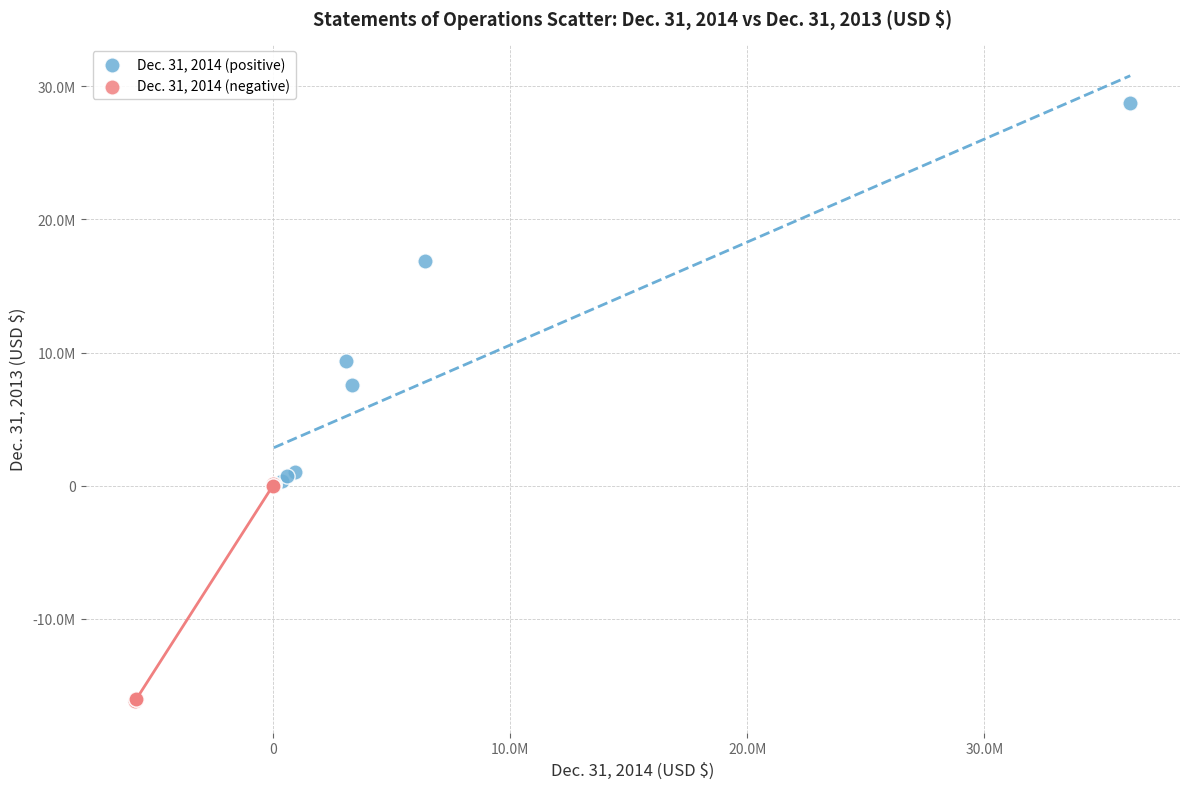

Which series has the largest Y range (max minus min)?

Dec. 31, 2014 (positive)